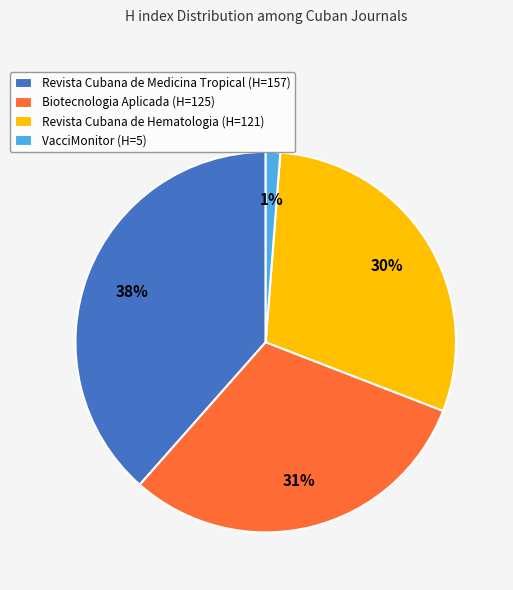

Is there a majority slice in this chart?

No